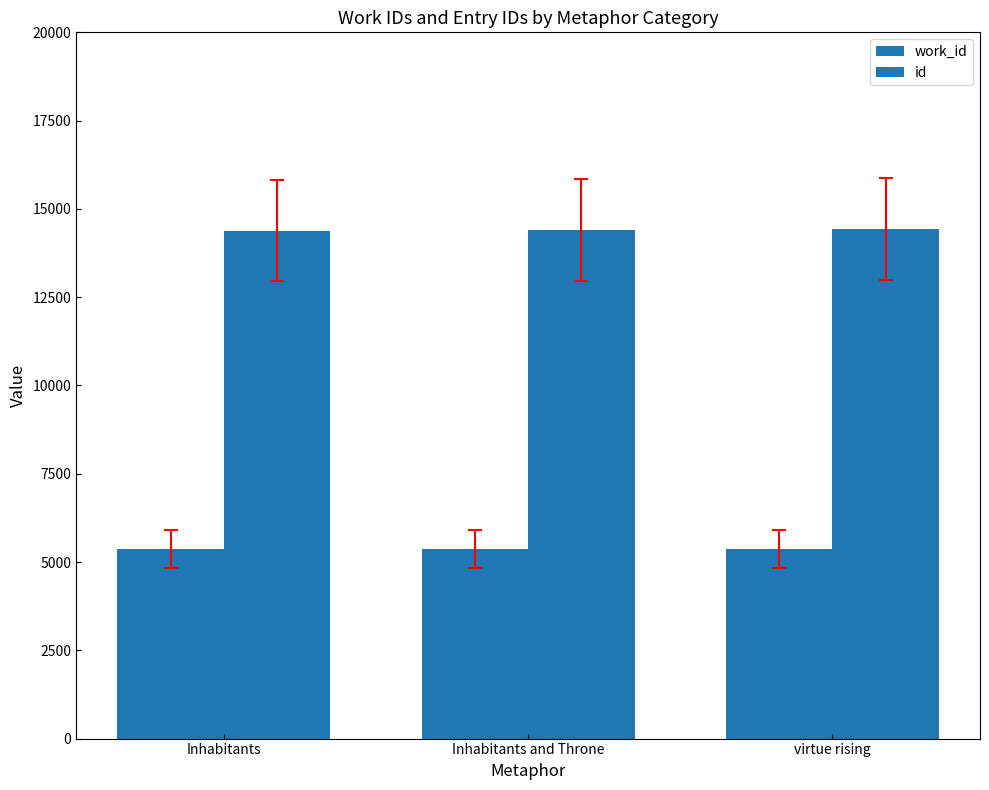

What position from the left is virtue rising?

3